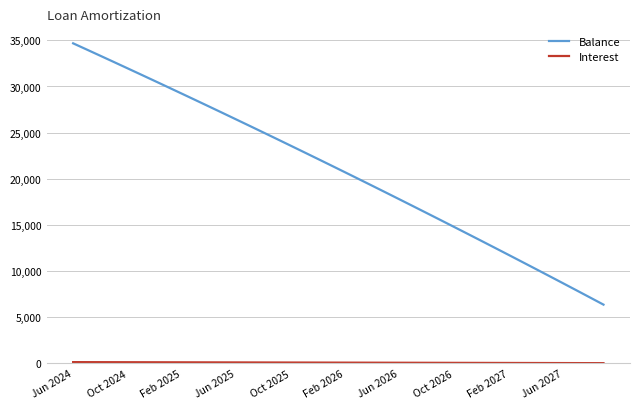

How many series are shown in this chart?

2